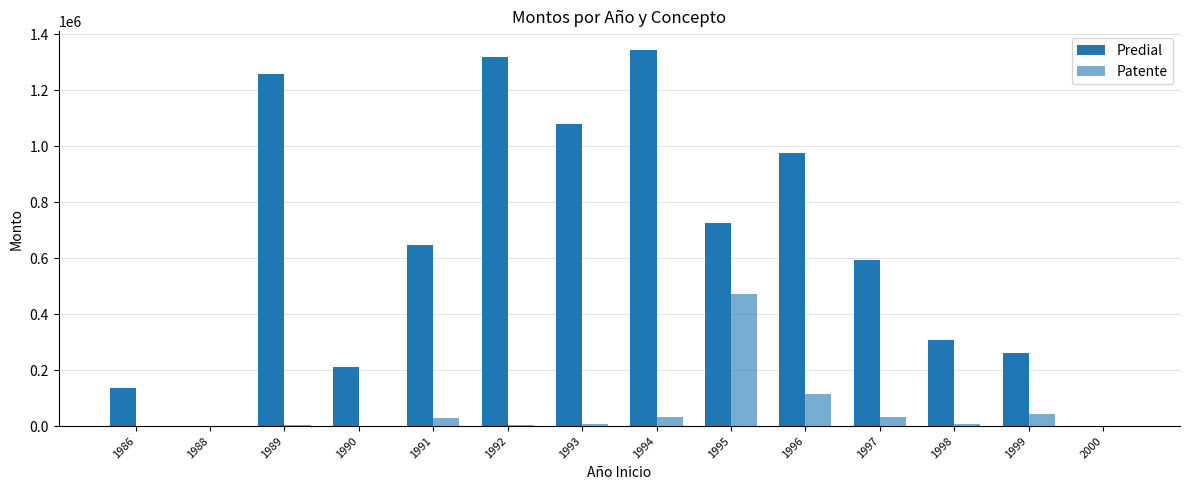

How many data points in Predial are above 646689?

7